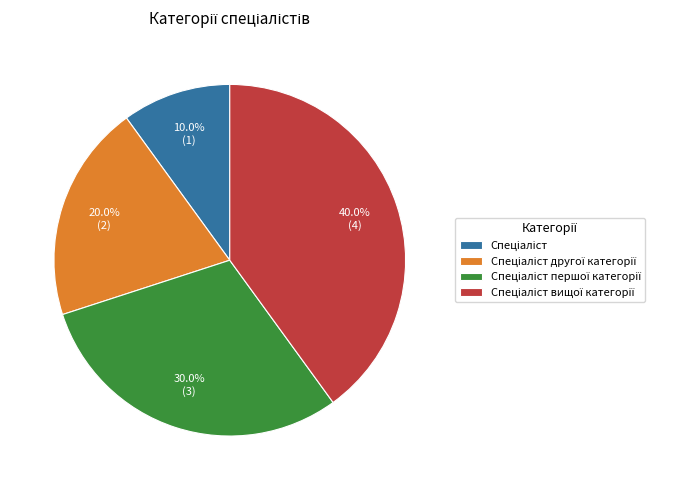

Is there a majority slice in this chart?

No